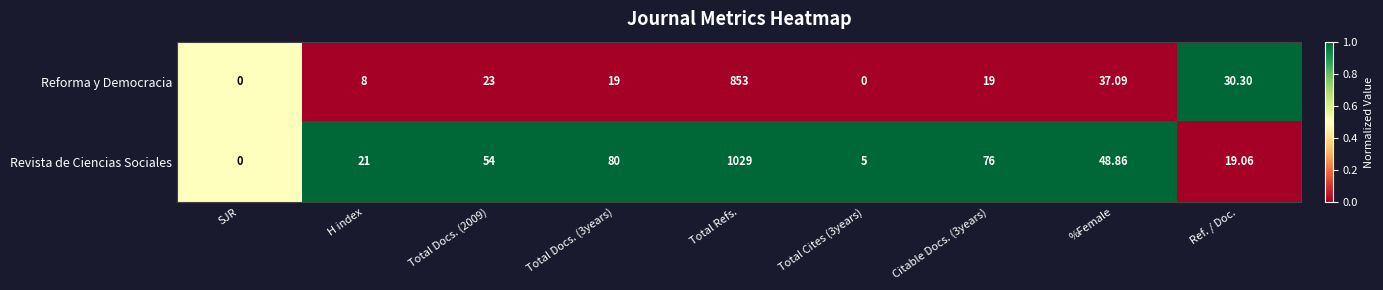

At which category is the sum across all series the highest?

Total Refs.